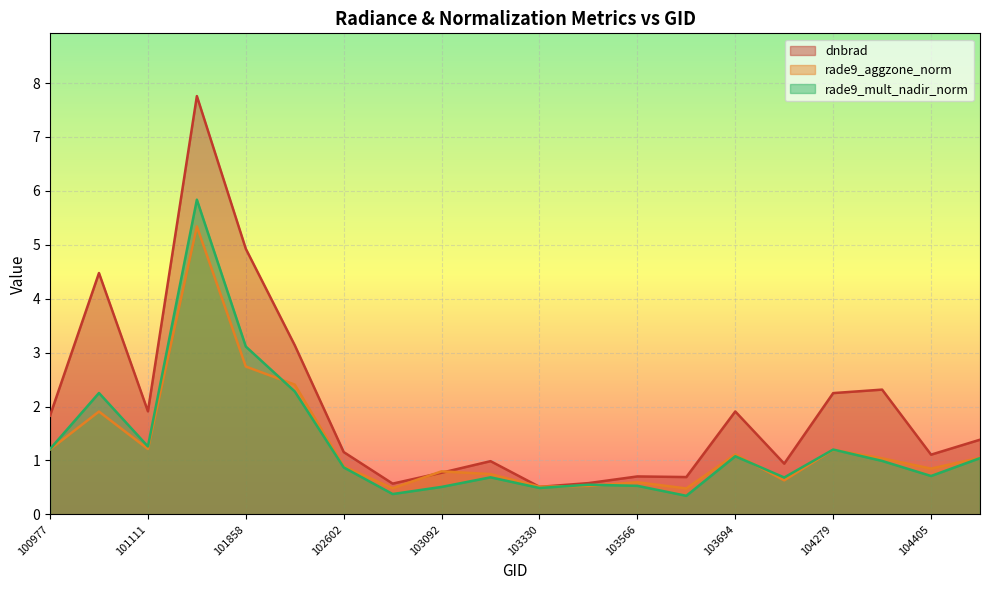

What is the value of the rade9_aggzone_norm point at the 11th from the left?

0.5